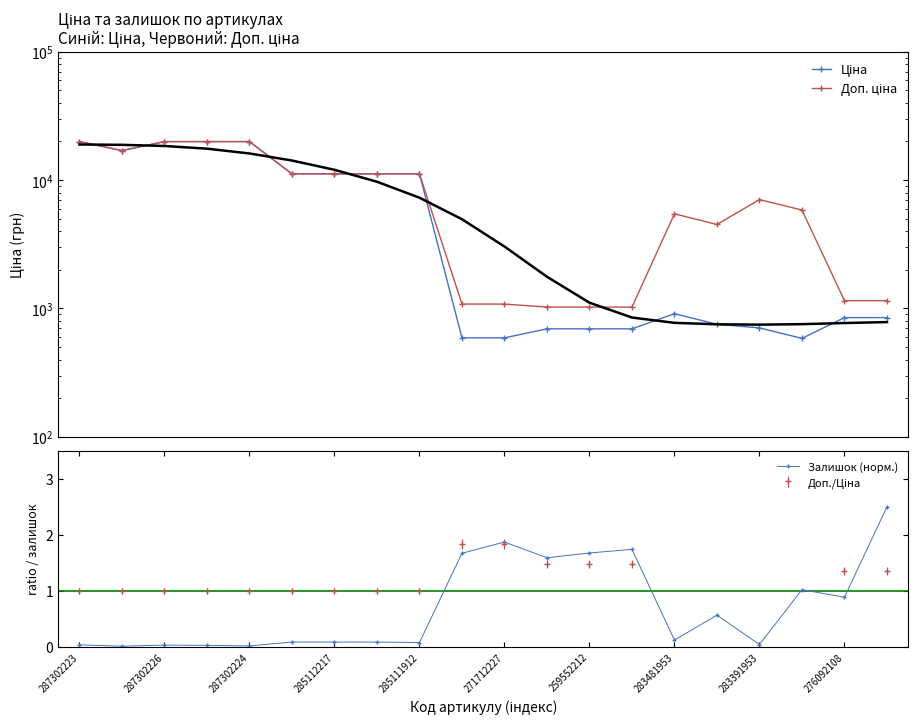

True or false: Залишок (норм.) has a value of 0.0 at 287302224.

True